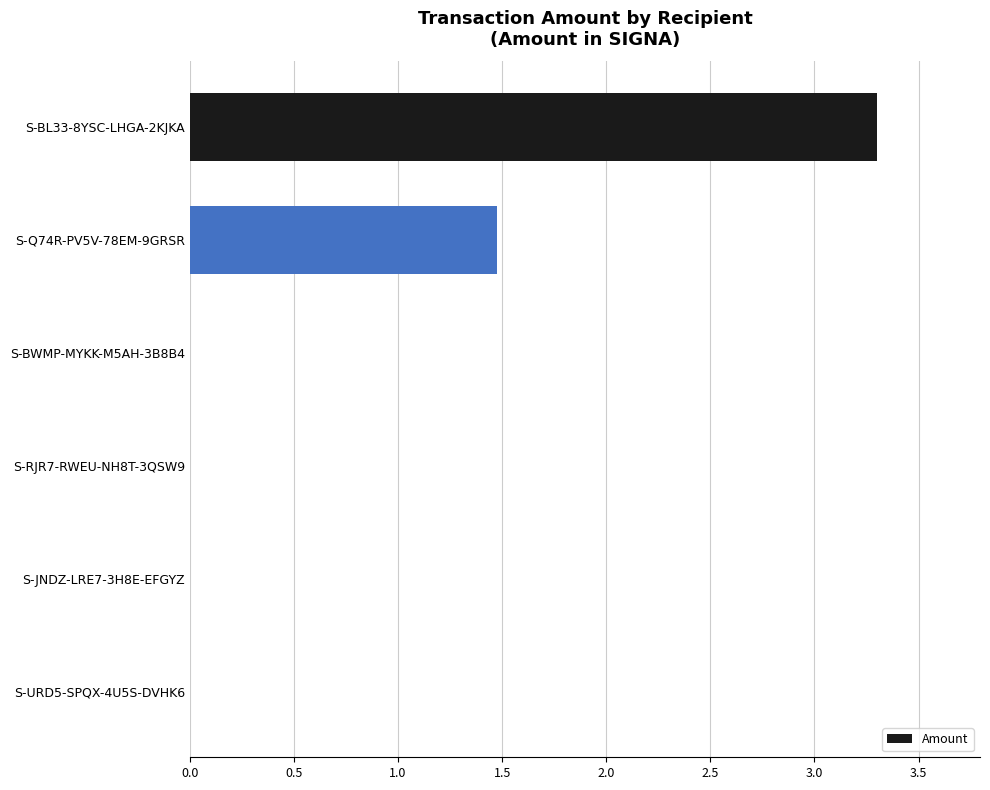

What is the greatest value displayed?

3.3